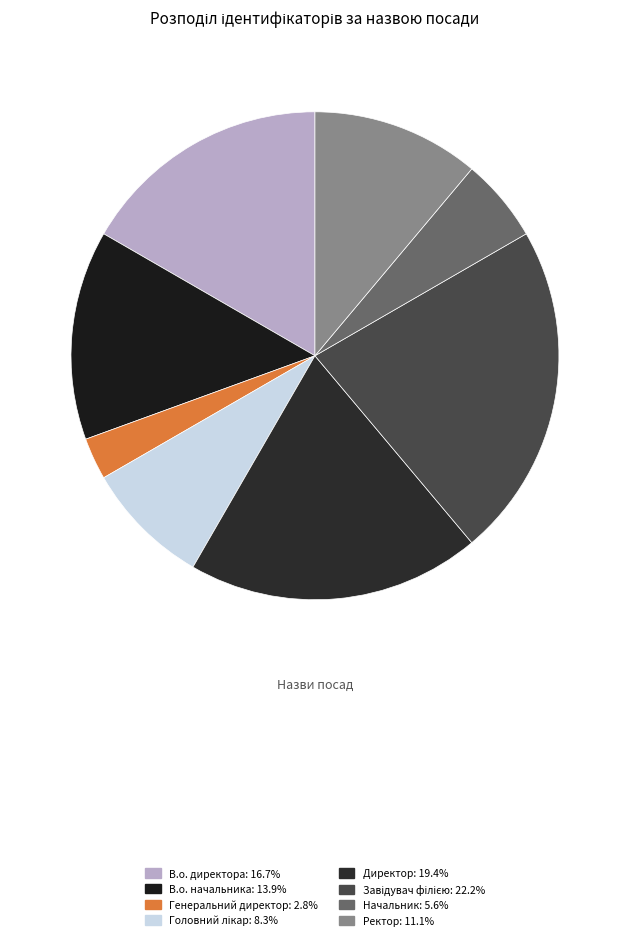

Which slice is the smallest?

Генеральний директор